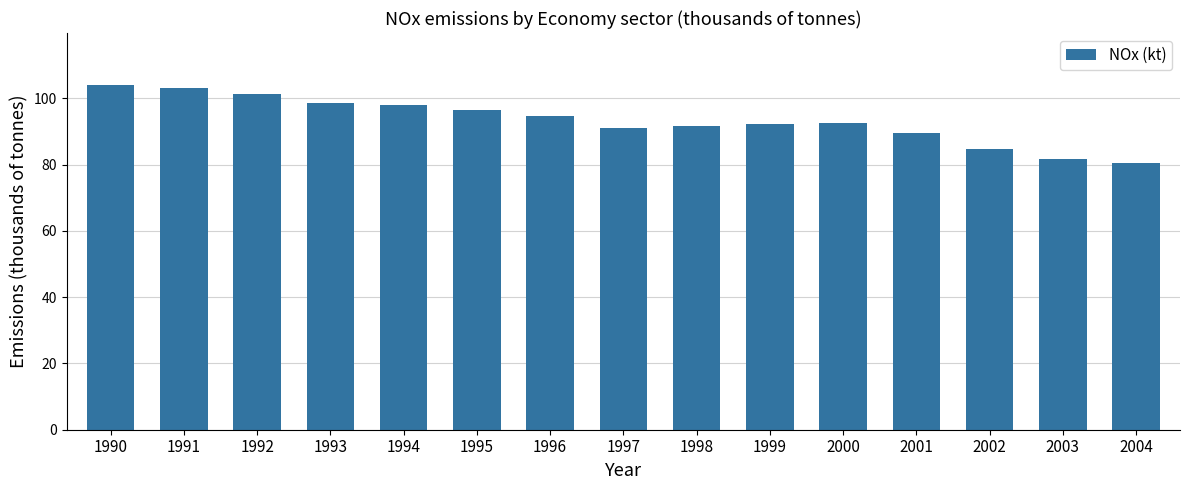

What is the maximum value shown in the chart?

104.1